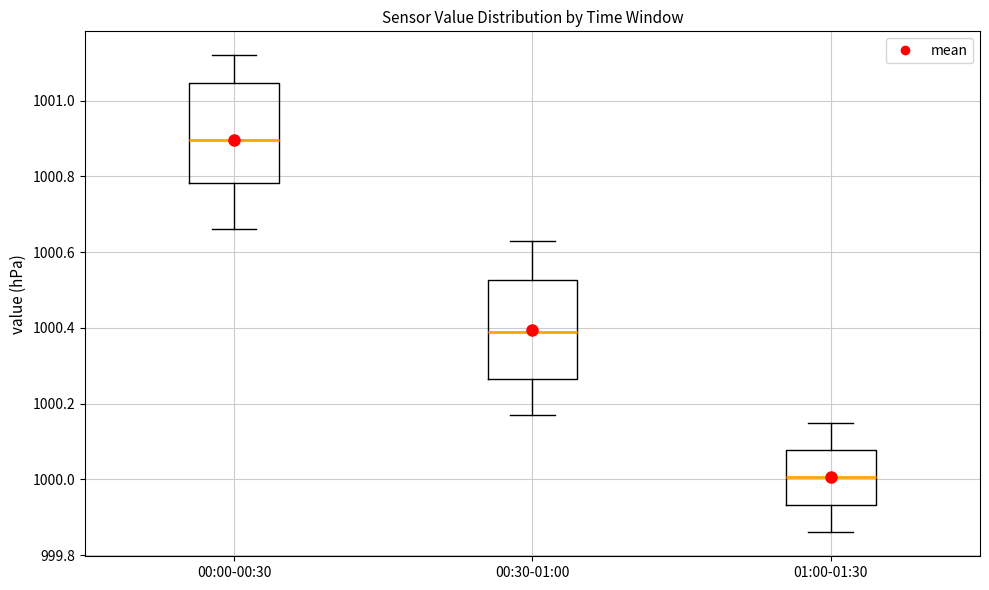

Where is the lower edge of the box for 00:30-01:00 on the y-axis? The values are not printed on the chart, so give them approximately, as read against the axis.

1000.26